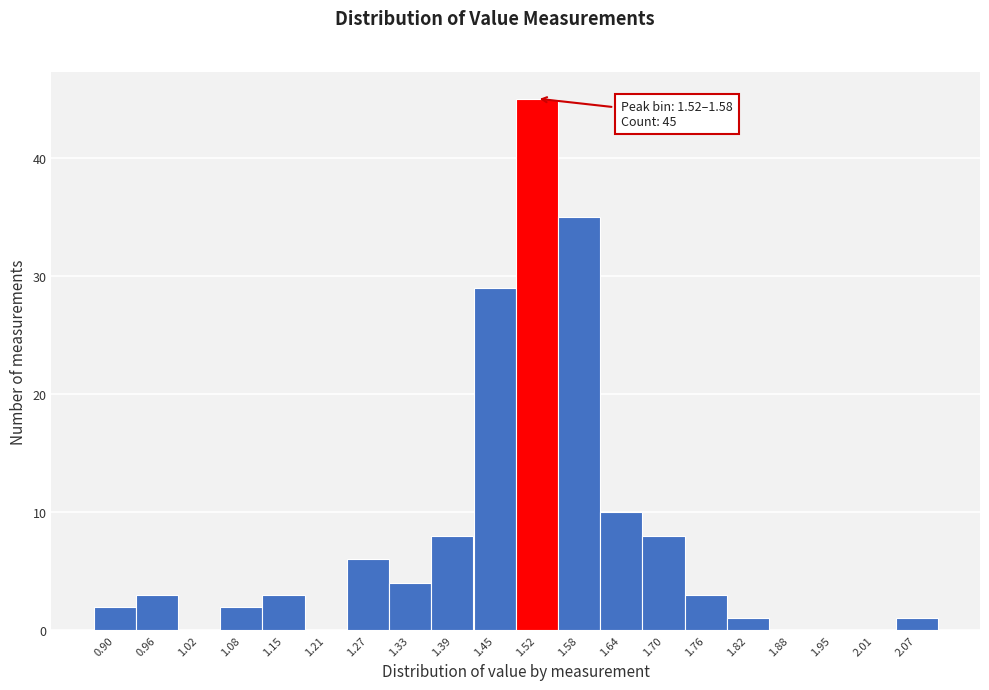

Which label corresponds to the largest value in the chart?

1.52